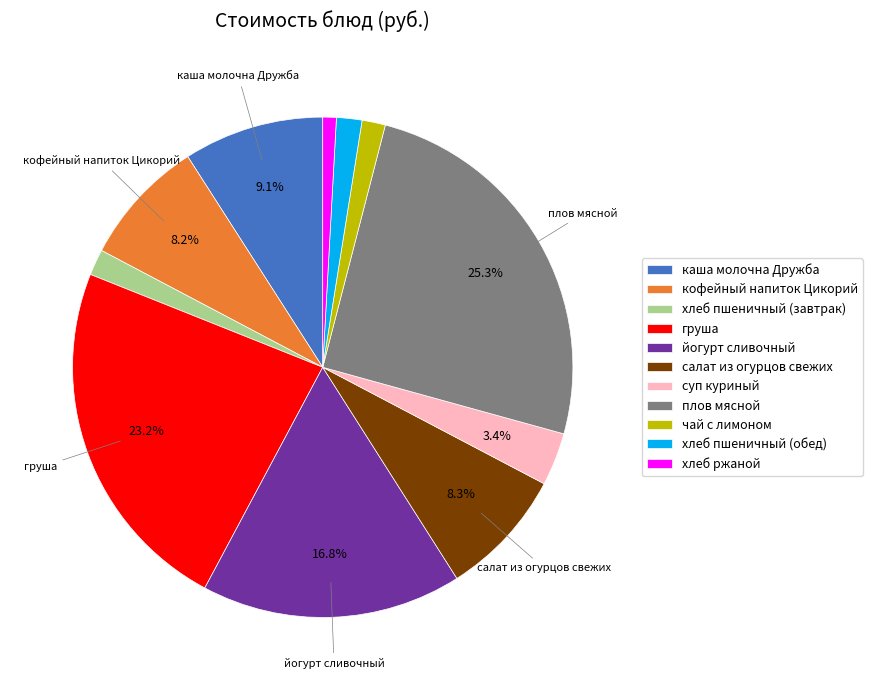

To the nearest percent, what is the difference between the largest and smallest slice percentages?

24%